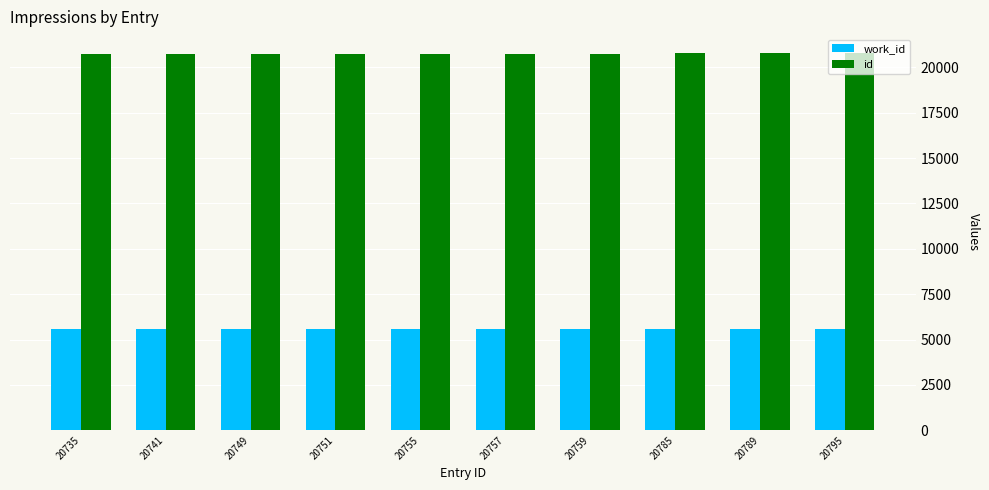

Is it true that id equals 20755 at 20755?

True